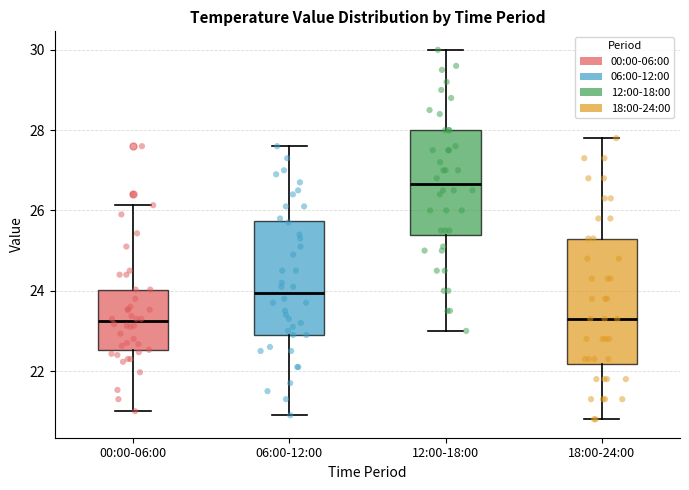

Where is the lower edge of the box for 00:00-06:00 on the y-axis? The values are not printed on the chart, so give them approximately, as read against the axis.

22.6